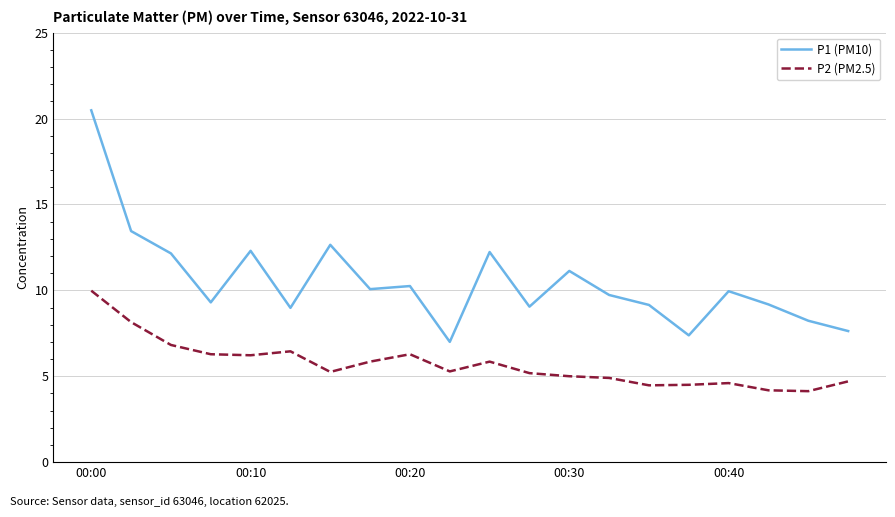

True or false: P1 (PM10) and P2 (PM2.5) cross at least once.

False